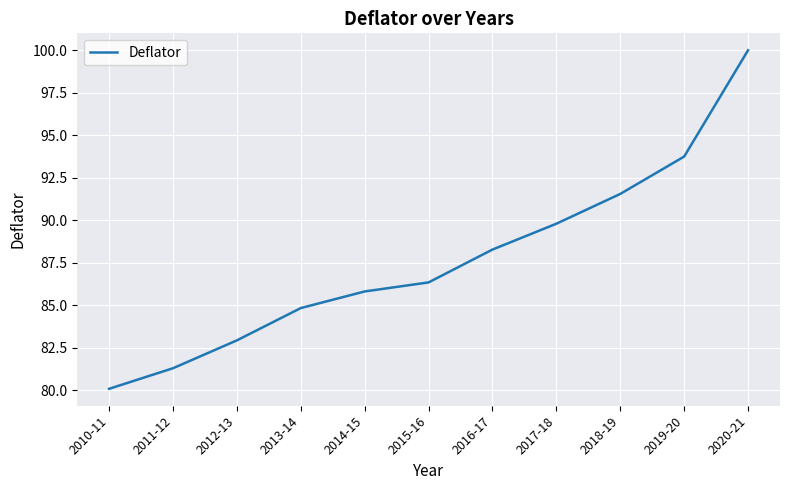

List the labels in order of value, largest first.

2020-21, 2019-20, 2018-19, 2017-18, 2016-17, 2015-16, 2014-15, 2013-14, 2012-13, 2011-12, 2010-11